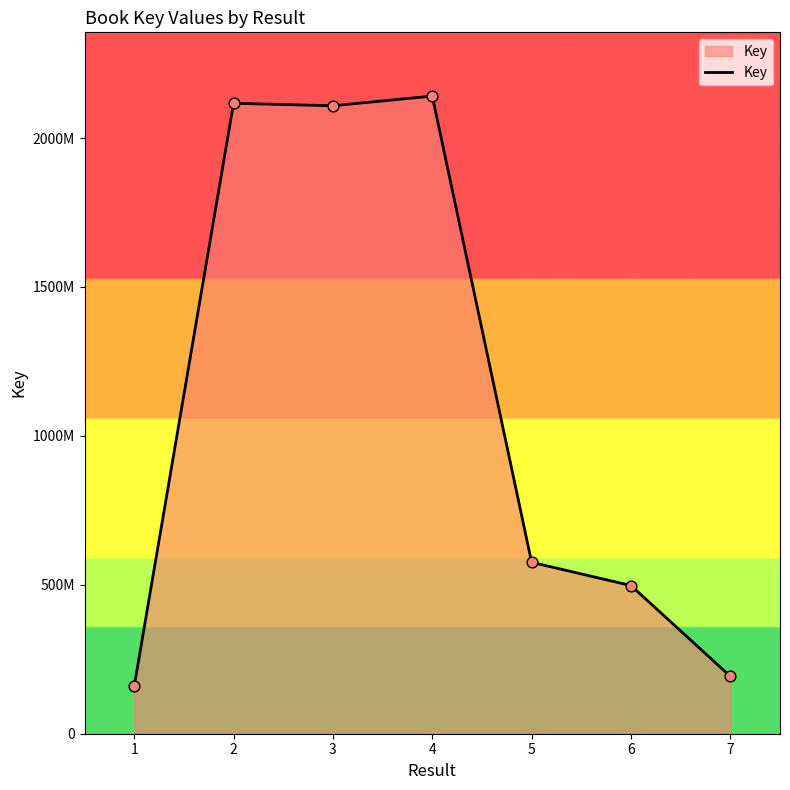

Which has a higher value, 2 or 1?

2